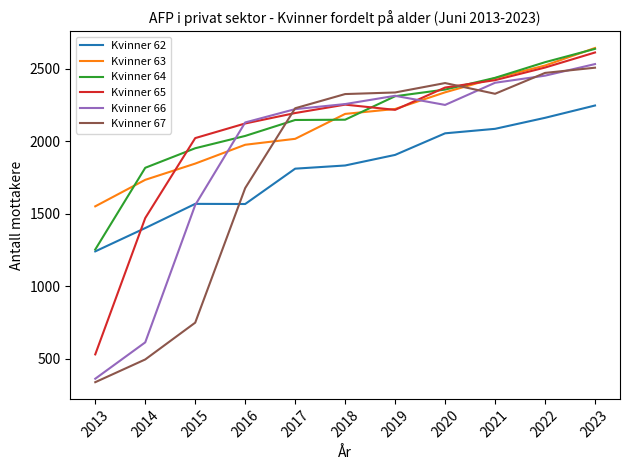

How many lines are shown in the chart?

6